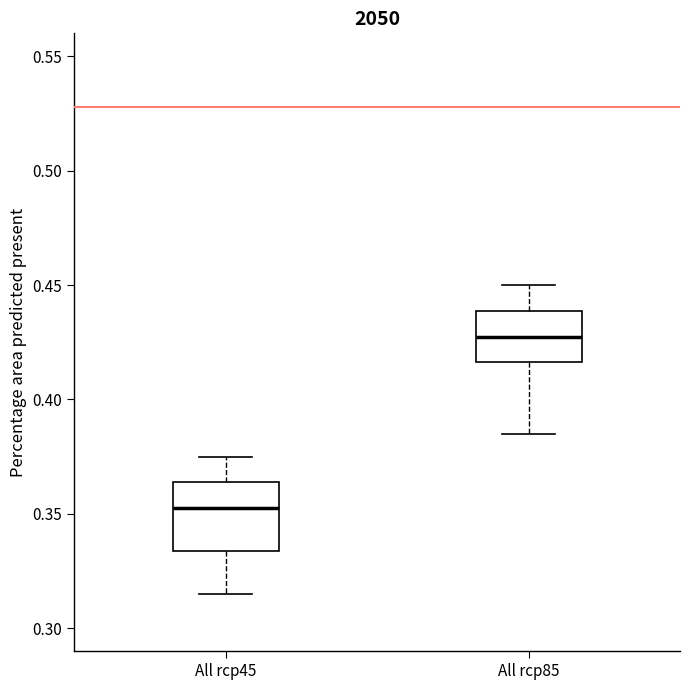

Which box is the tallest, from its lower edge to its upper edge?

All rcp45